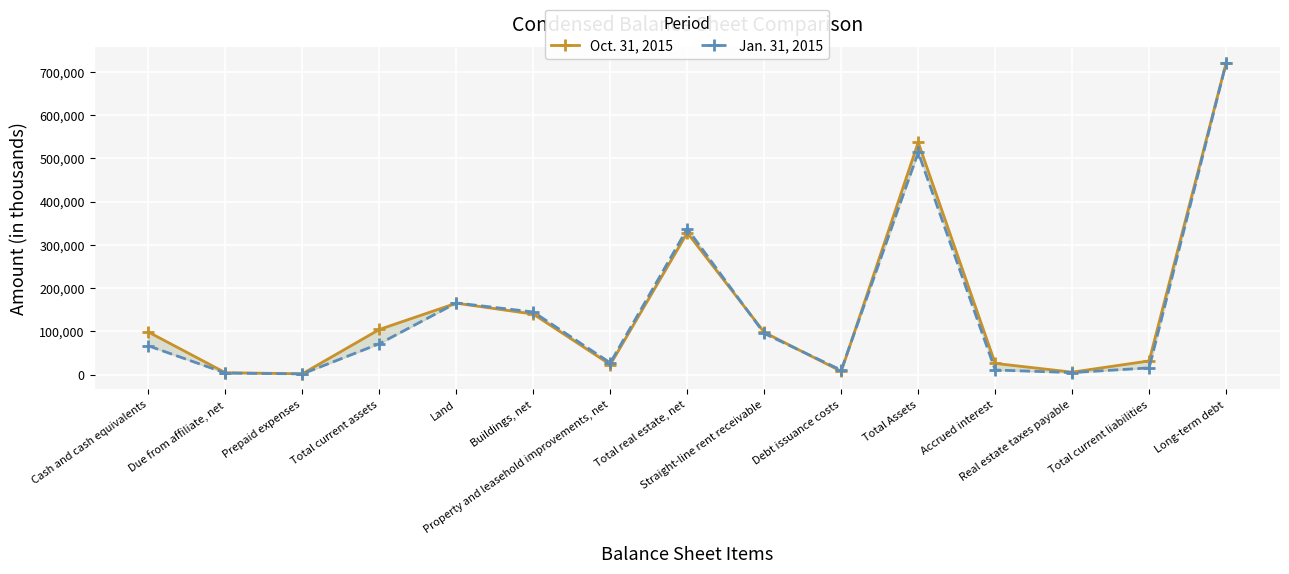

Which category has the lowest value in the Oct. 31, 2015 series?

Prepaid expenses